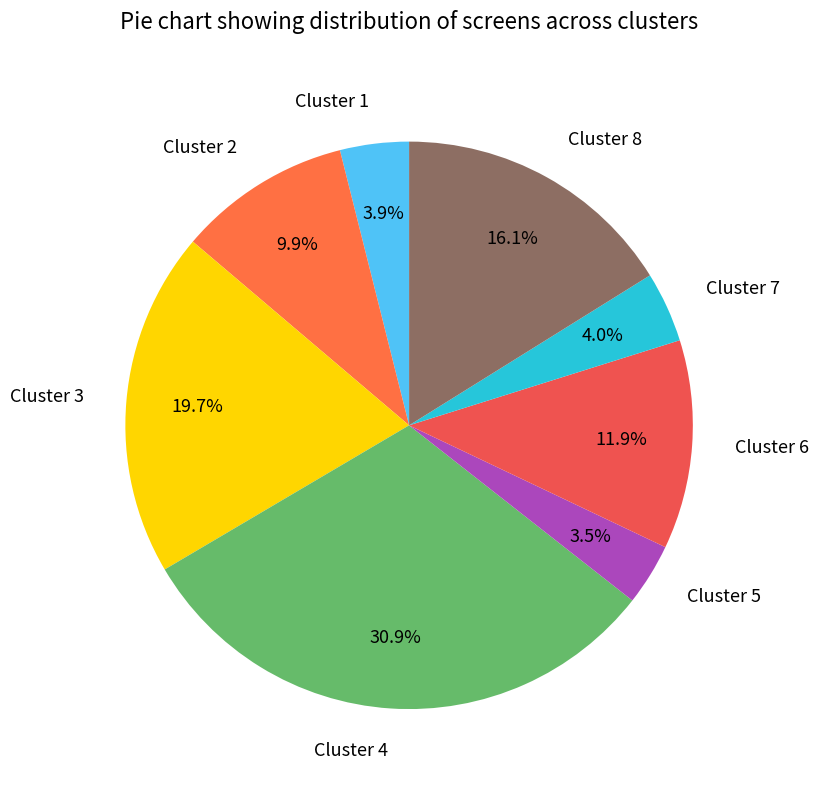

What percentage is NOT represented by Cluster 4?

69.1%